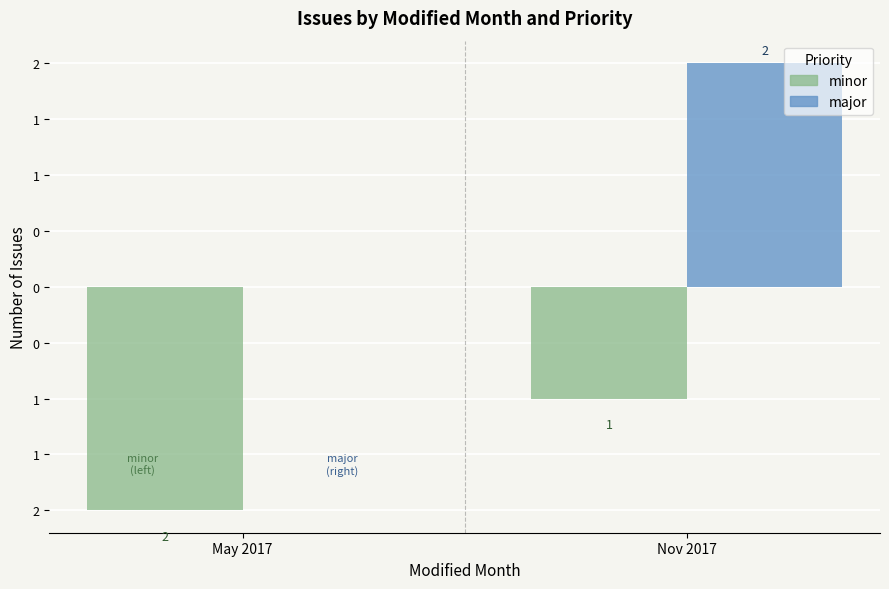

What position from the right is Nov 2017?

1